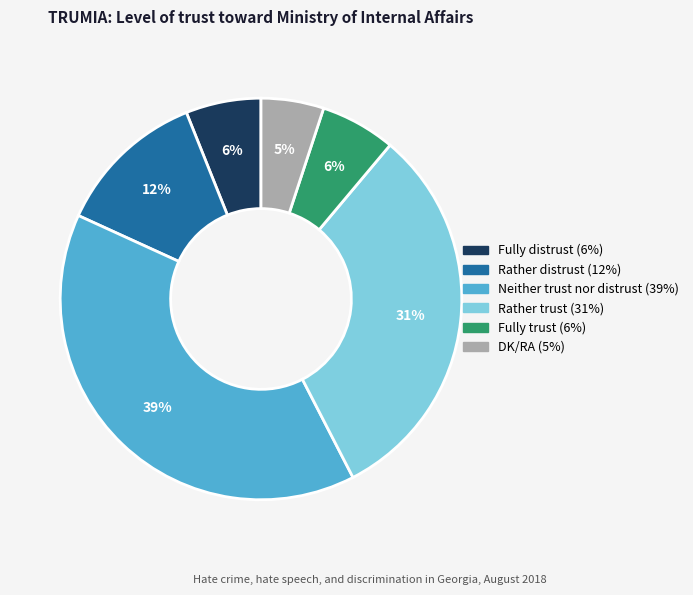

Do Rather trust and DK/RA together represent more than half of the pie?

No